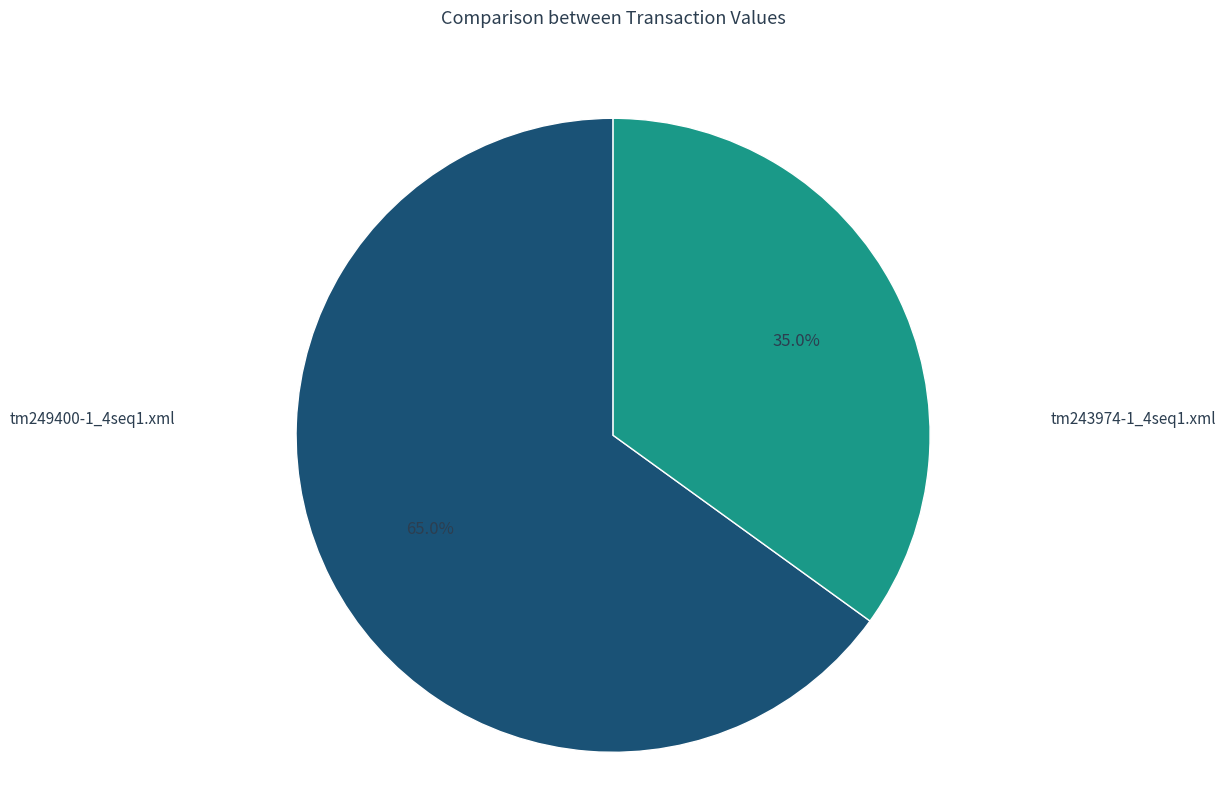

Rank the categories by value from lowest to highest.

tm243974-1_4seq1.xml, tm249400-1_4seq1.xml